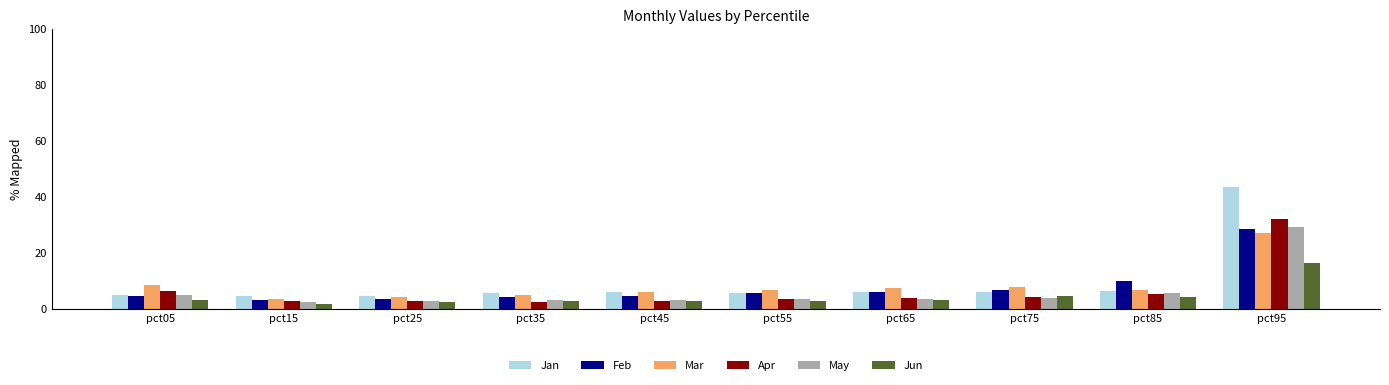

What is the smallest value displayed?

1.5